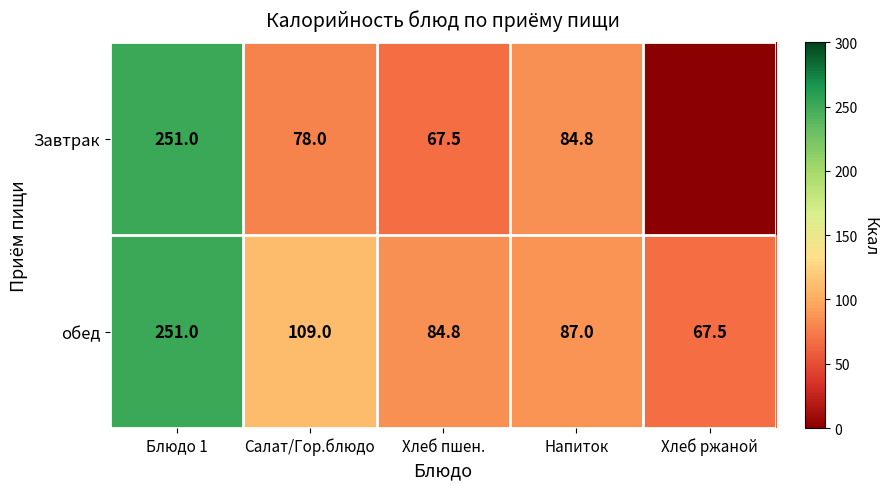

True or false: Завтрак has a value of 78.0 at Салат/Гор.блюдо.

True